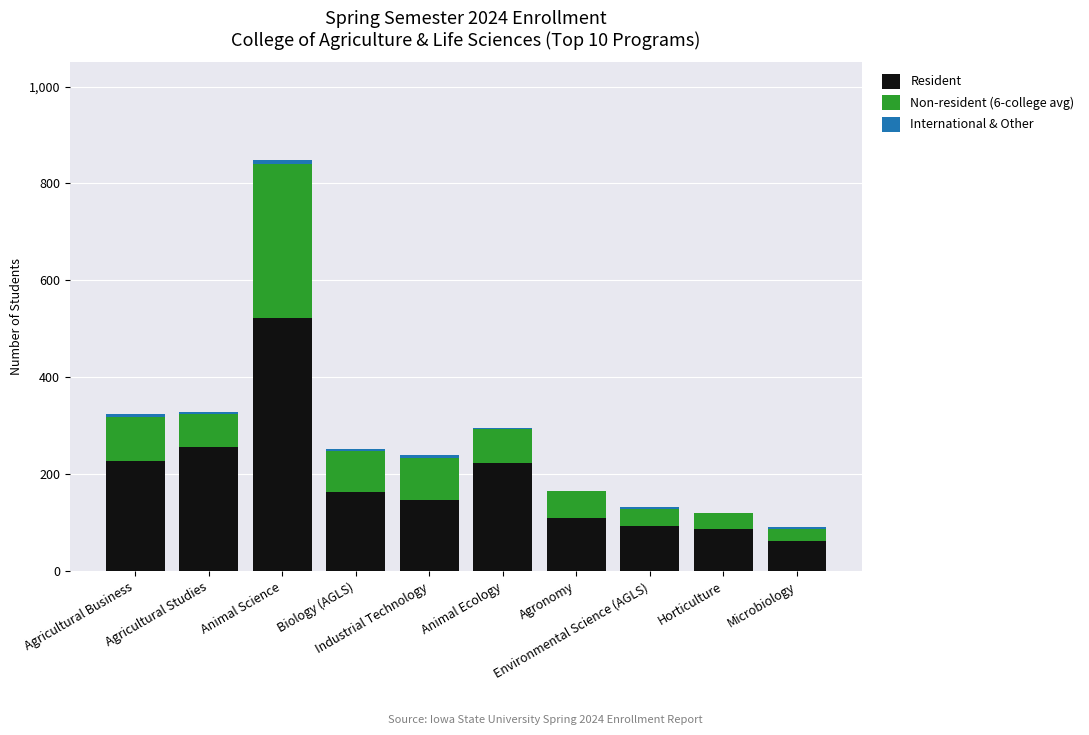

What is the sum of all Resident values?

1892